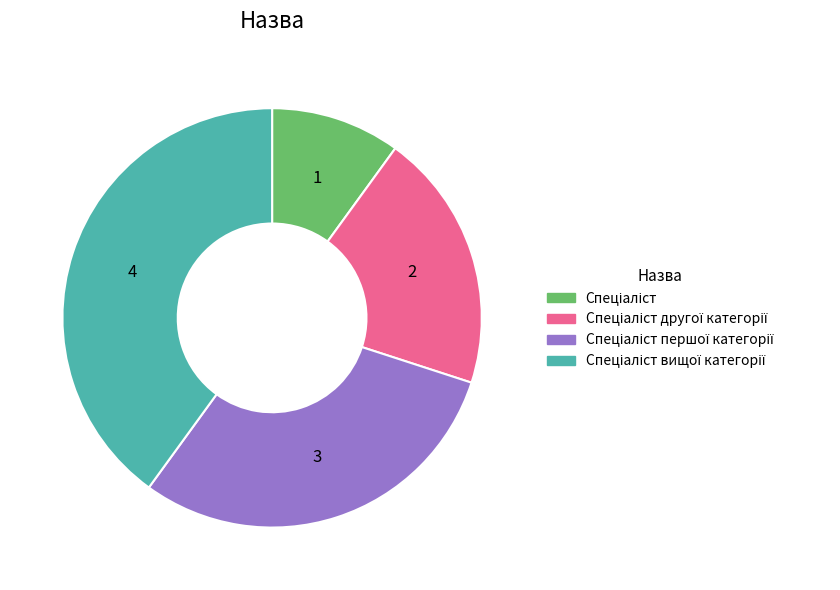

How many slices are in this pie chart?

4